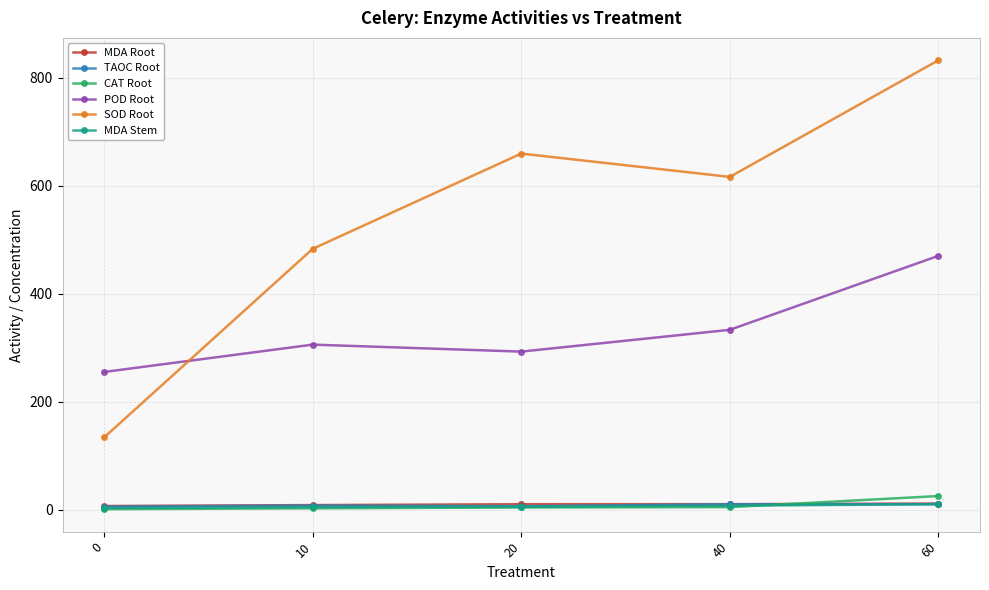

What are all the series names shown in the legend?

MDA Root, TAOC Root, CAT Root, POD Root, SOD Root, MDA Stem